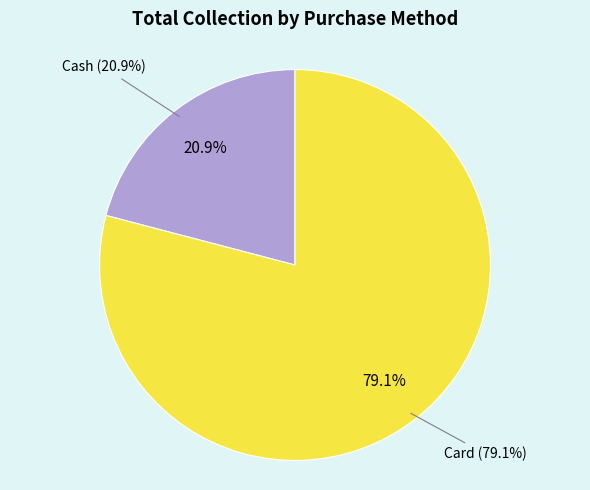

To the nearest percent, what percentage of the pie is Card?

79%